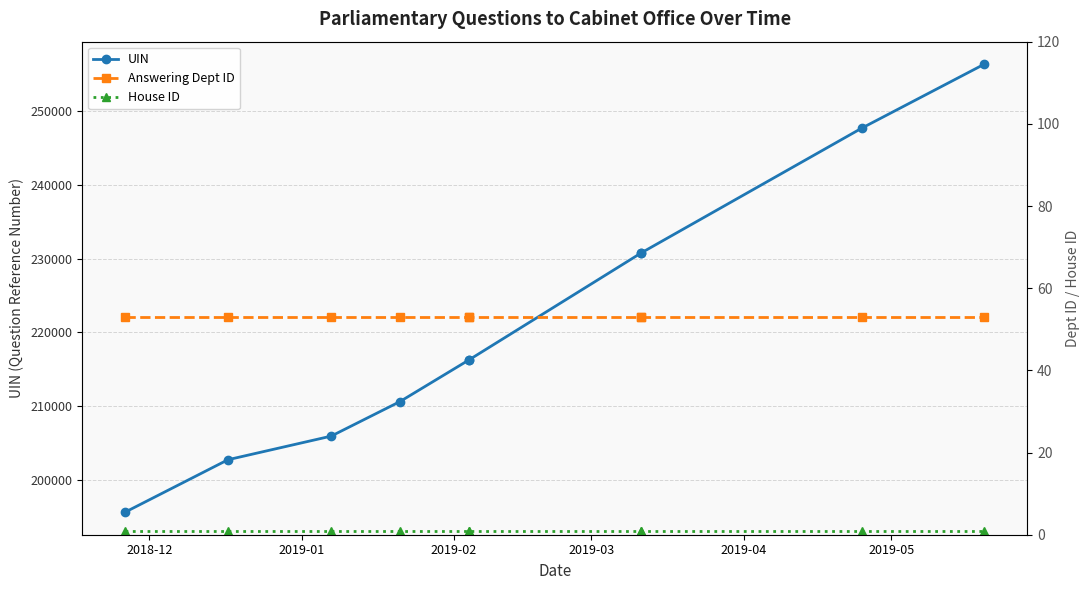

The value of House ID at 8 is 0. True or false?

False